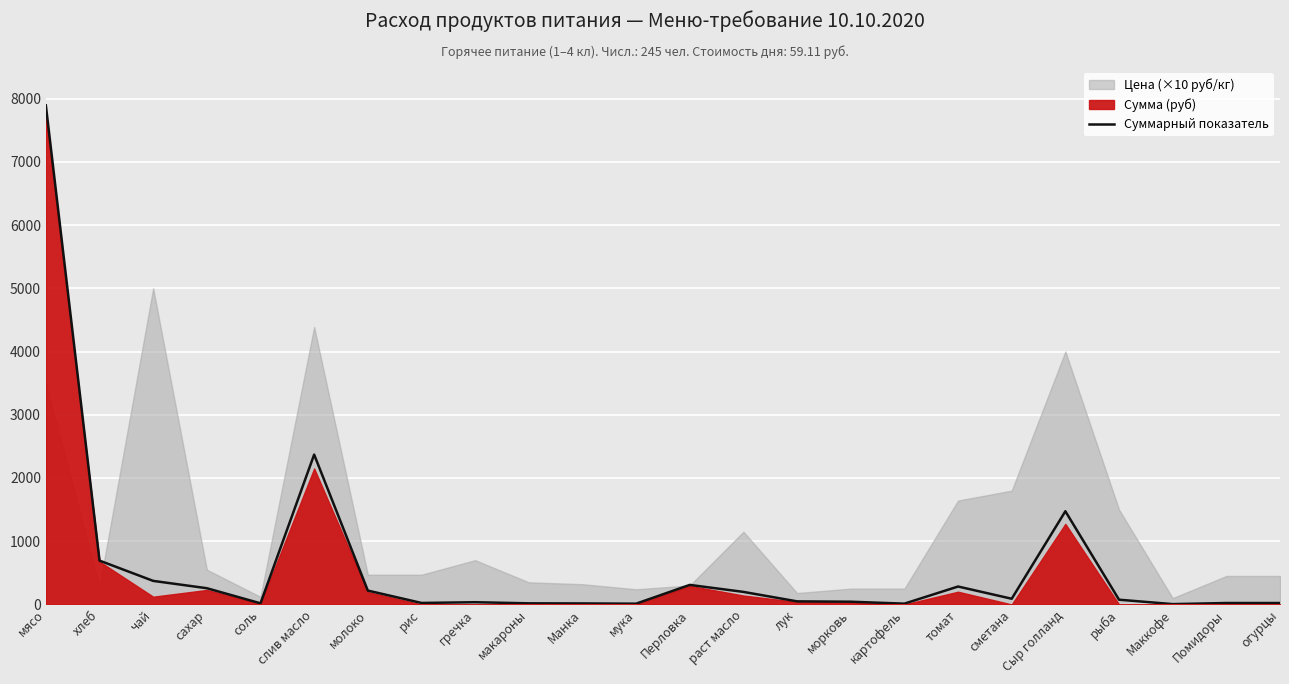

What is the difference between the second highest and minimum values?

2365.0